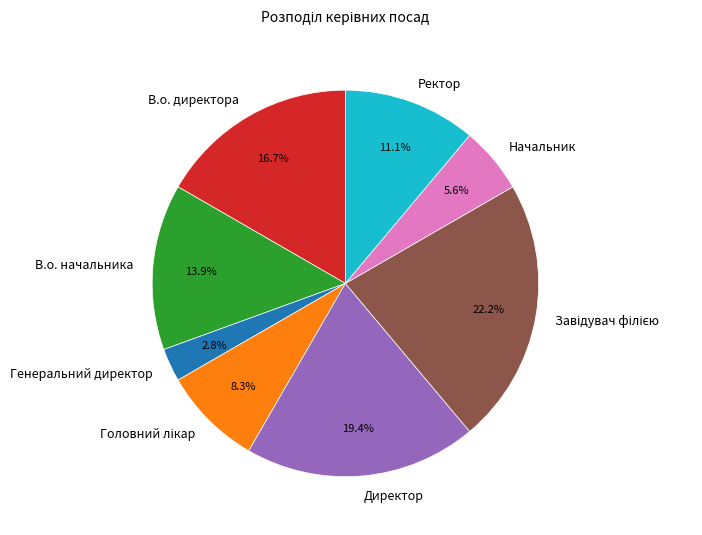

Is Начальник the majority of the pie?

No